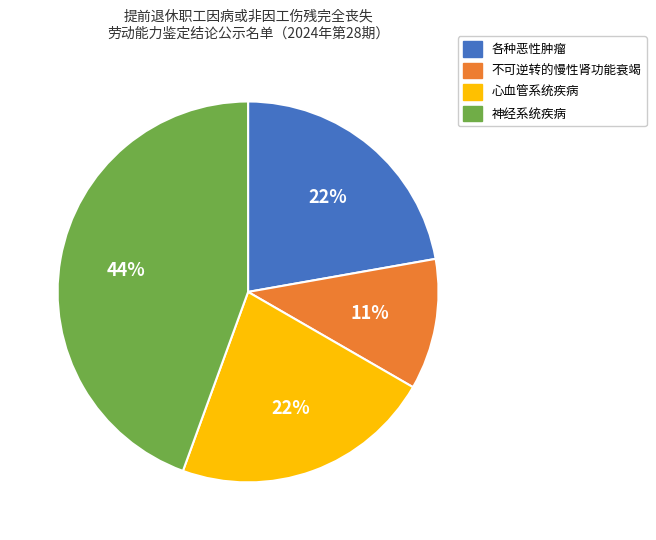

Do 各种恶性肿瘤 and 心血管系统疾病 together represent more than half of the pie?

No